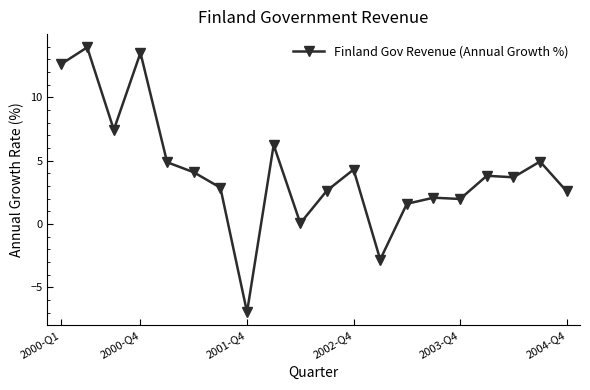

How many lines are shown in the chart?

1